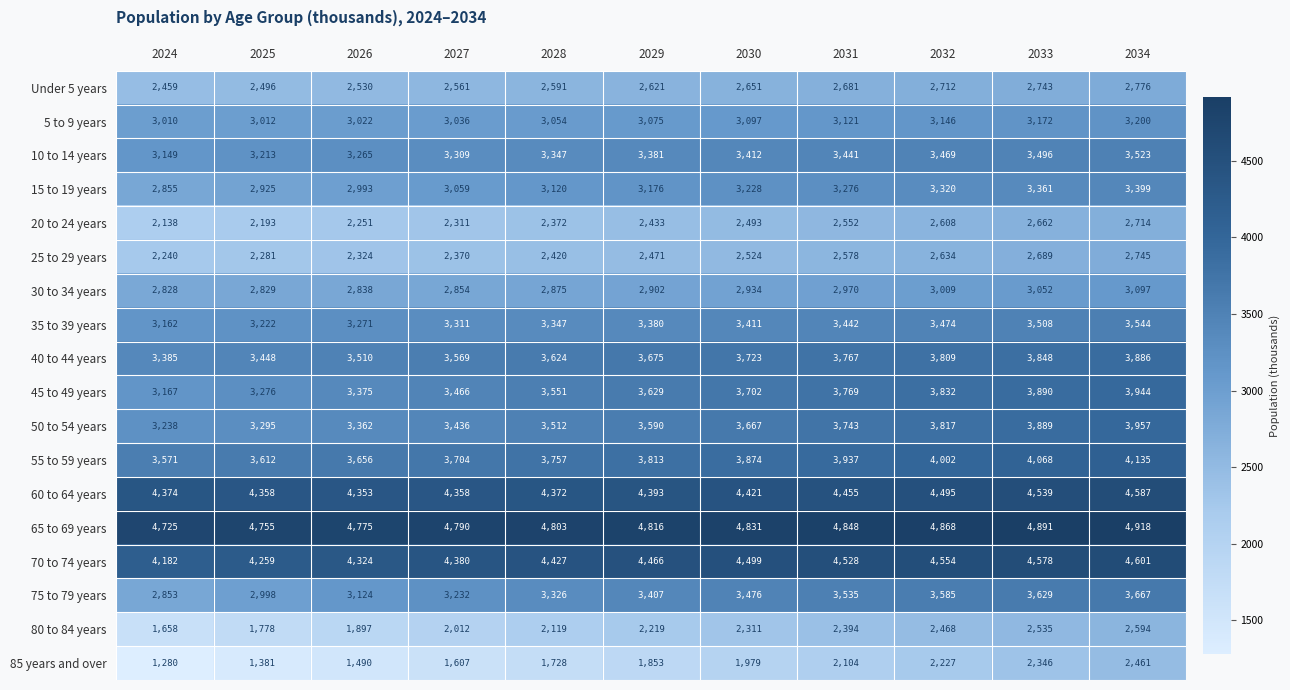

What is the smallest value displayed?

1280